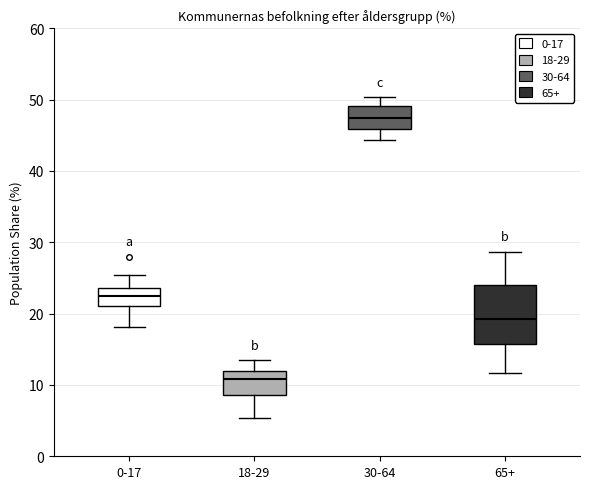

Reading left to right, read every box against the y-axis: the position of its median line, the range the box covers, and the ends of its whiskers. The values are not printed on the chart, so give them approximately, as read against the axis.

0-17: median 23, box 21 to 24, whiskers 18 to 25
18-29: median 11, box 9 to 12, whiskers 5 to 13
30-64: median 47, box 46 to 49, whiskers 44 to 50
65+: median 19, box 16 to 24, whiskers 12 to 29